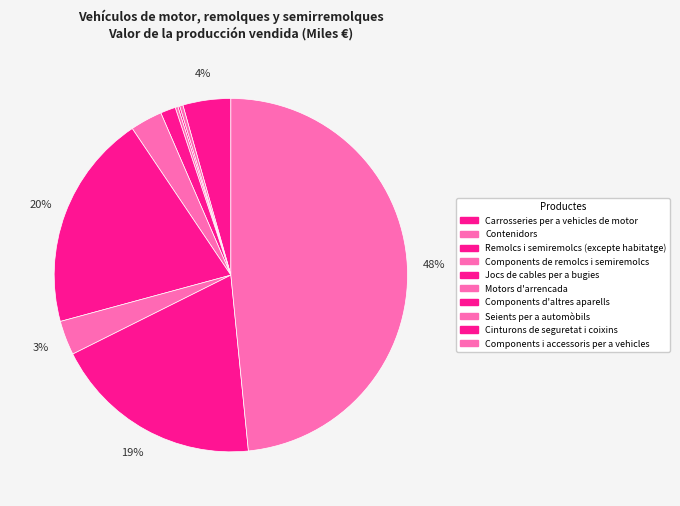

How many slices are in this pie chart?

10